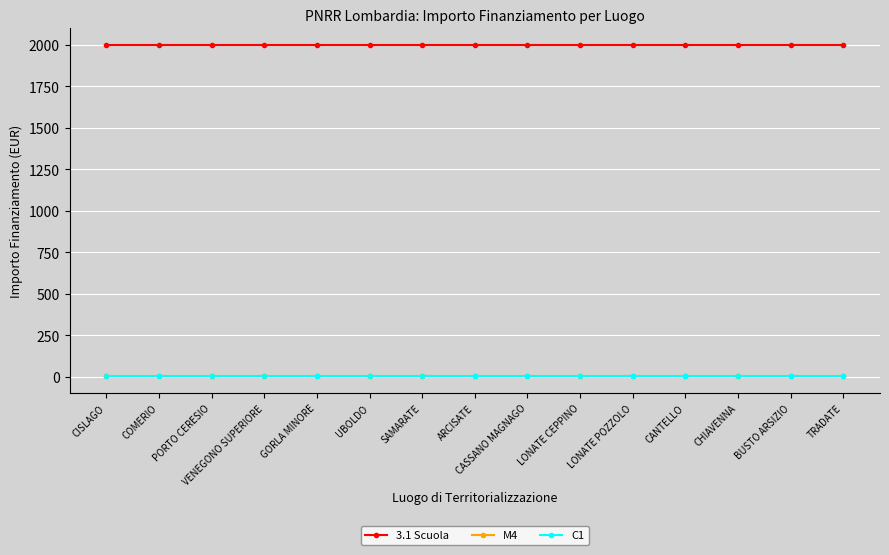

Where is M4 nearest to the value 2?

CISLAGO